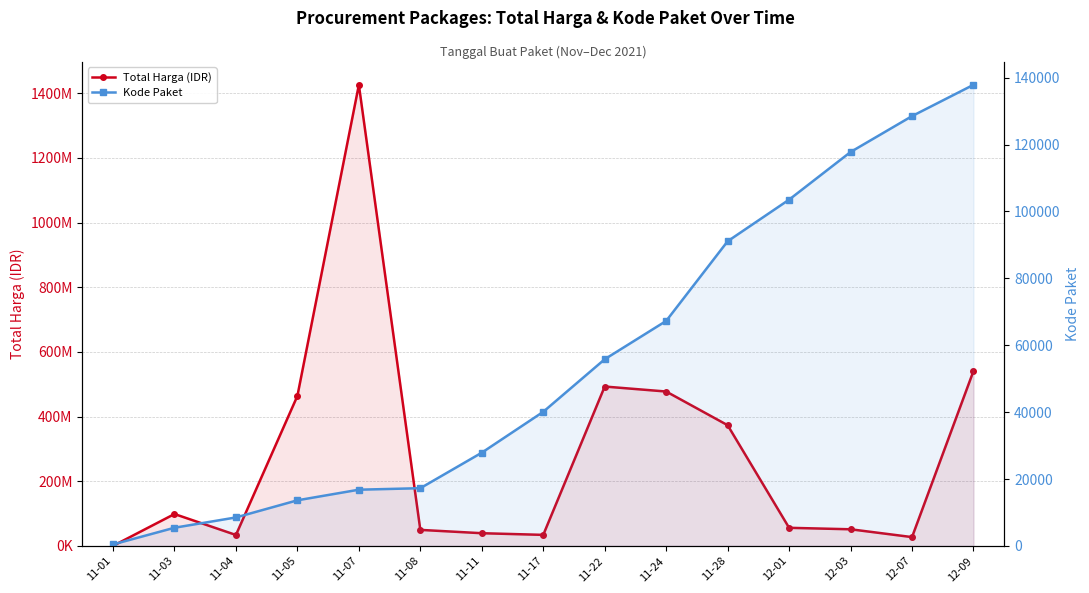

Which category has the highest value in the Kode Paket series?

12-09